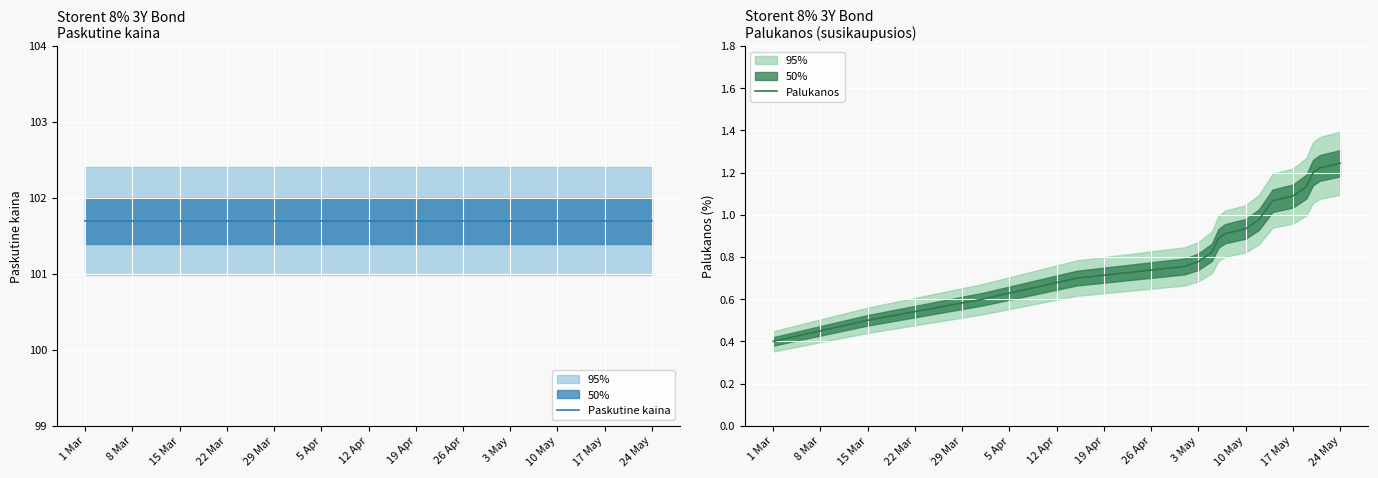

What is the minimum value for Palukanos?

0.4